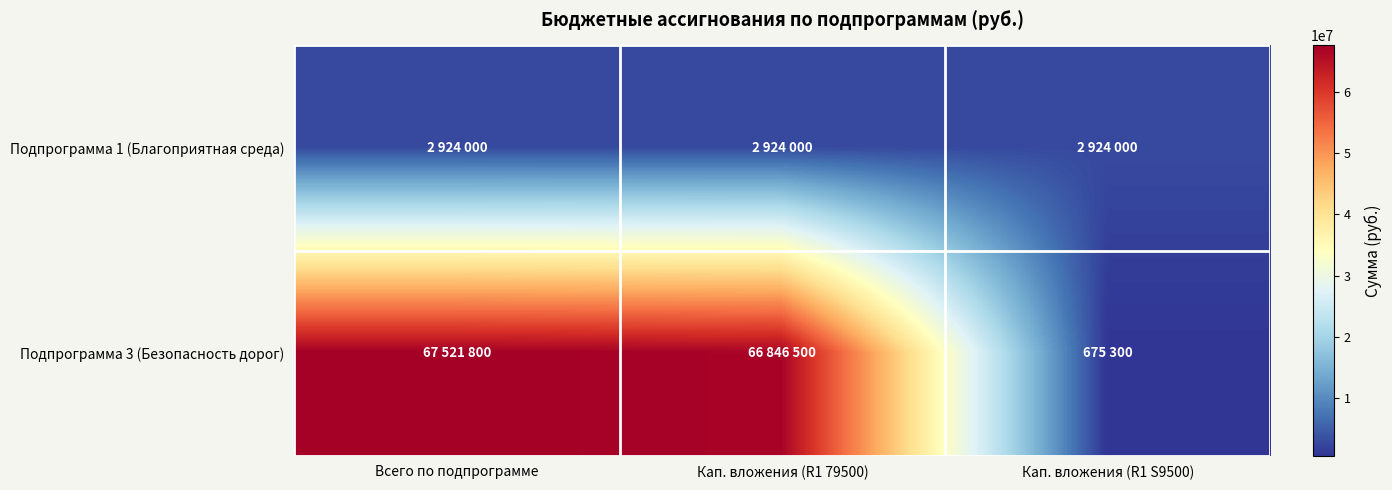

Reading left to right, transcribe all the data shown in this chart.

Подпрограмма 1 (Благоприятная среда): Всего по подпрограмме=2924000	Кап. вложения (R1 79500)=2924000	Кап. вложения (R1 S9500)=2924000
Подпрограмма 3 (Безопасность дорог): Всего по подпрограмме=67521800	Кап. вложения (R1 79500)=66846500	Кап. вложения (R1 S9500)=675300